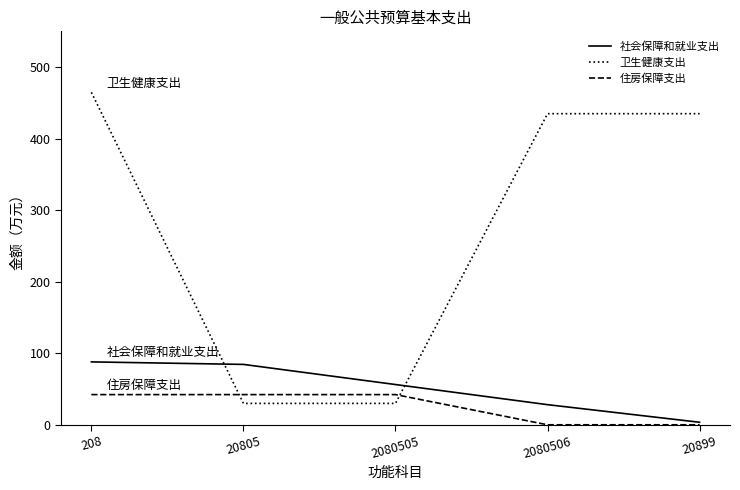

At how many categories does at least one series exceed 324?

3